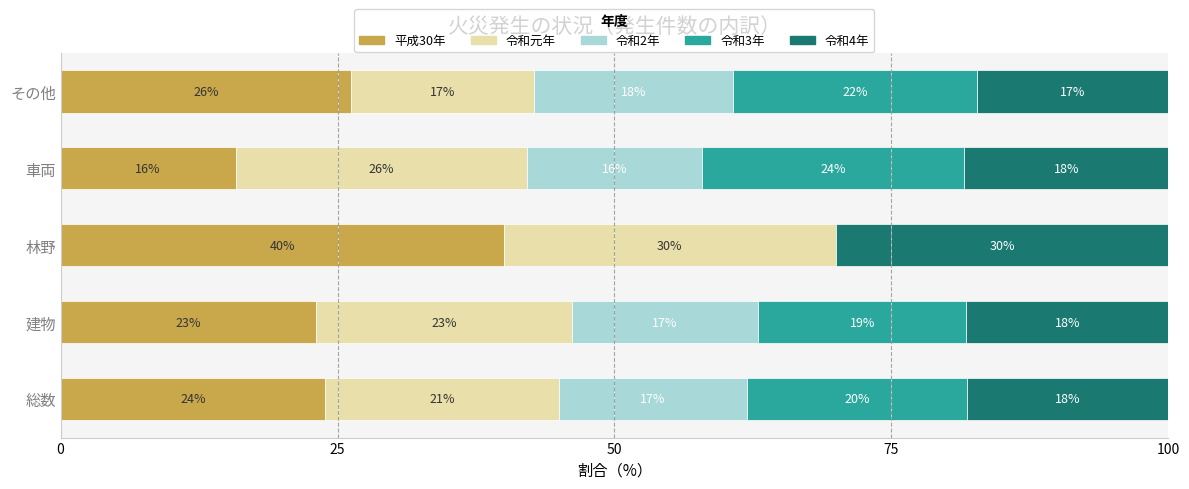

What is the total value across all series at 車両?

100.0